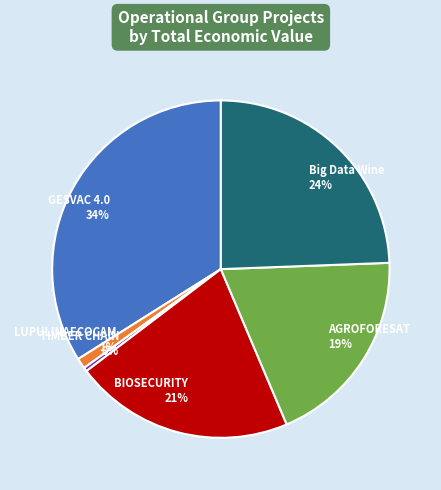

How many slices are in this pie chart?

6